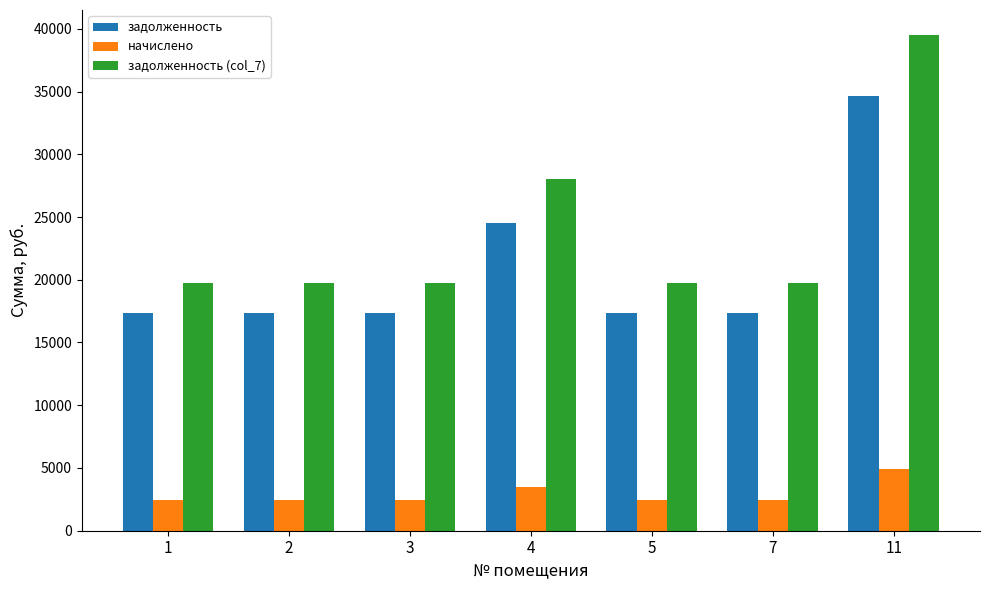

Does the chart contain stacked bars?

No